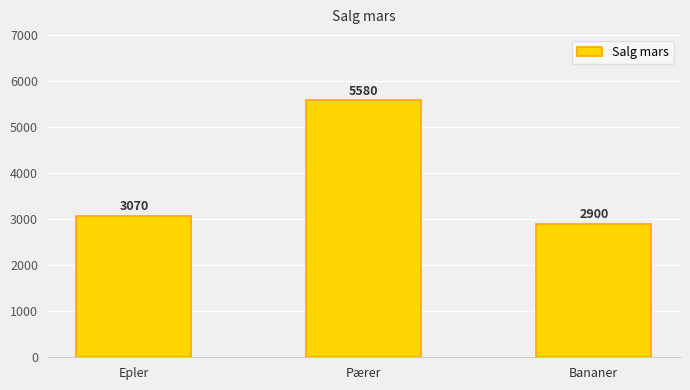

Read the value at Pærer, to the nearest 100.

5600